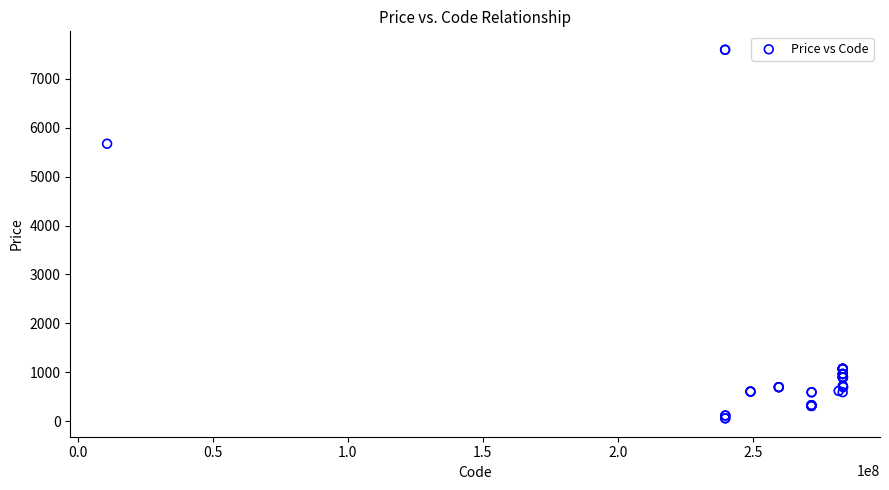

What Y value in the scatter plot is closest to 3826?

5673.8